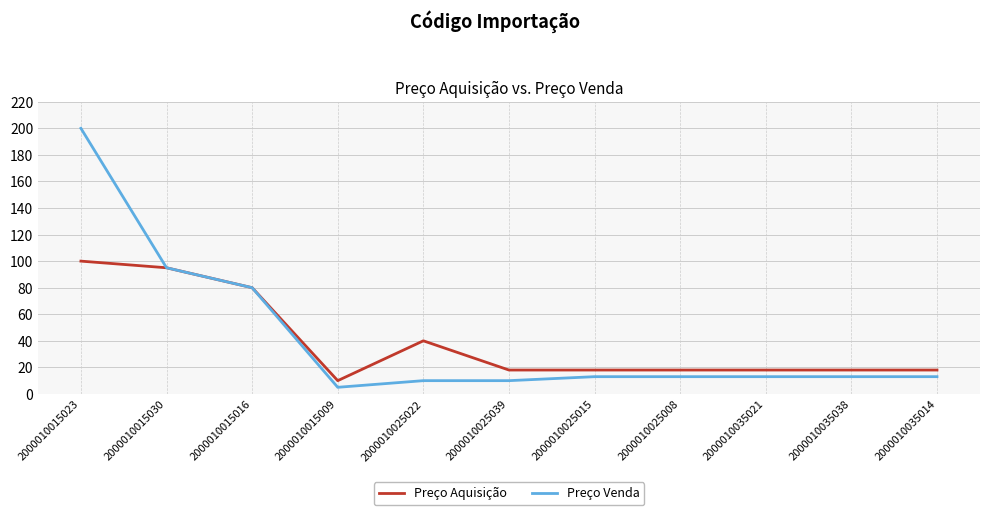

Which label corresponds to the smallest value in the chart?

2000010015009